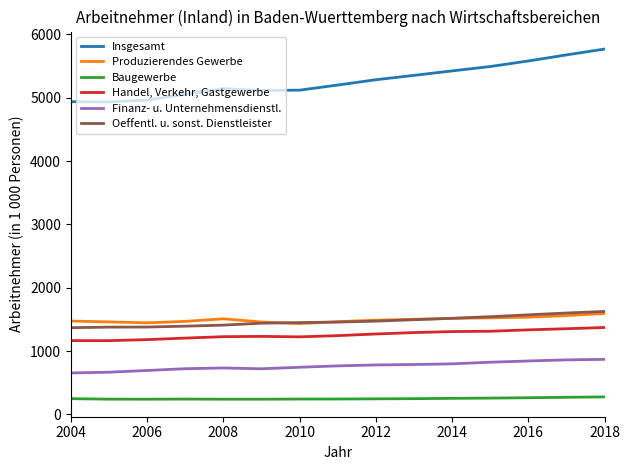

Which series has the largest range (max minus min)?

Insgesamt